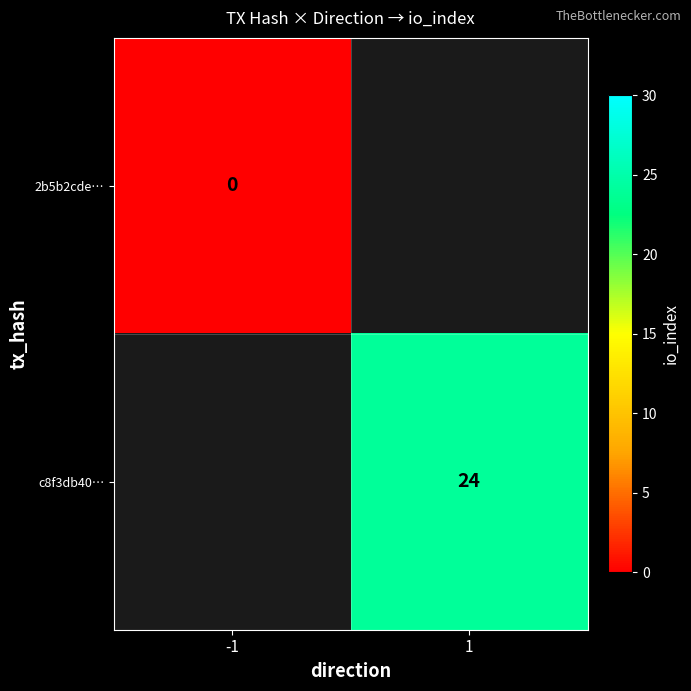

Is it true that c8f3db40… equals 24 at 1?

True